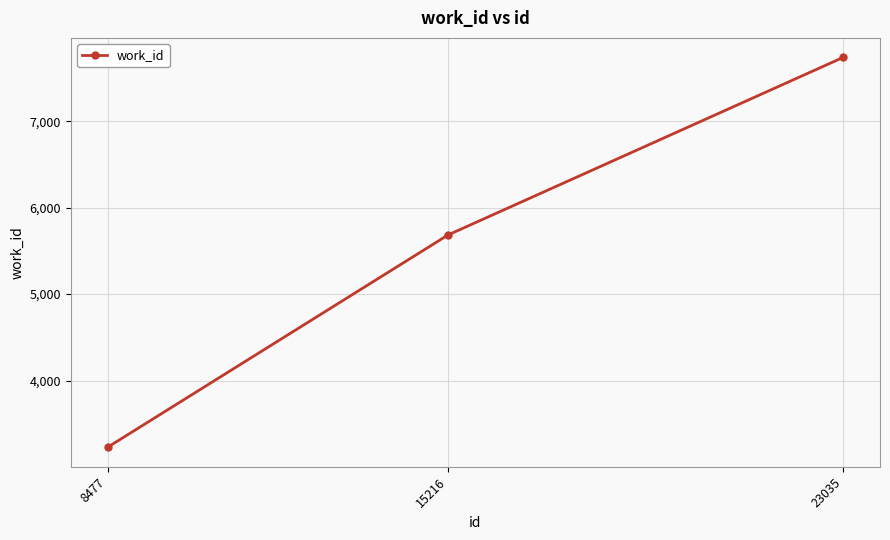

The chart shows a value of 8705 at 15216. True or false?

False